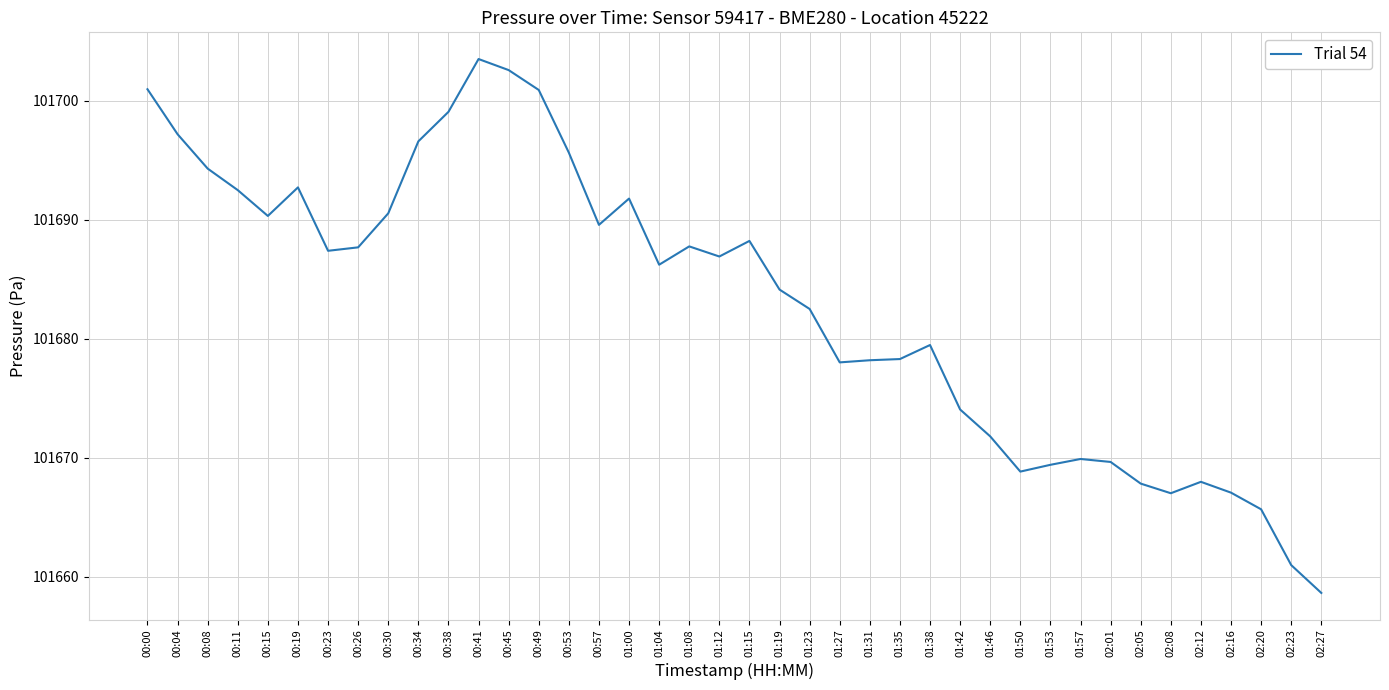

The value at 00:41 is 101703.5. True or false?

True